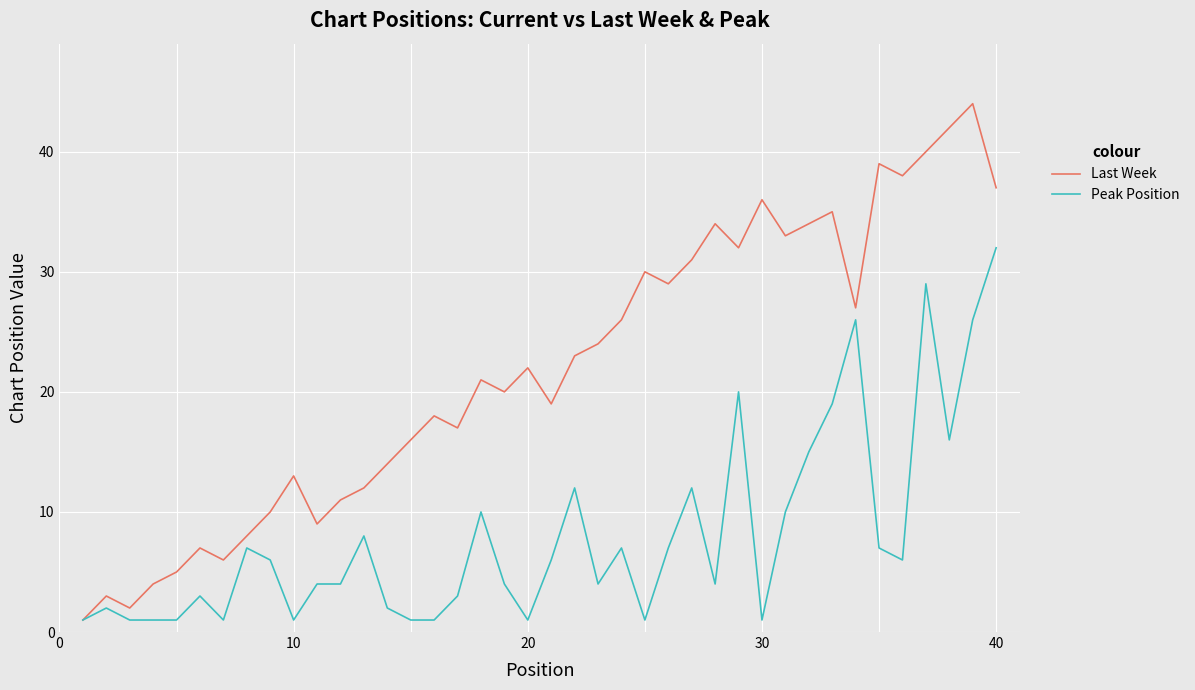

Which series has the widest spread of values?

Last Week